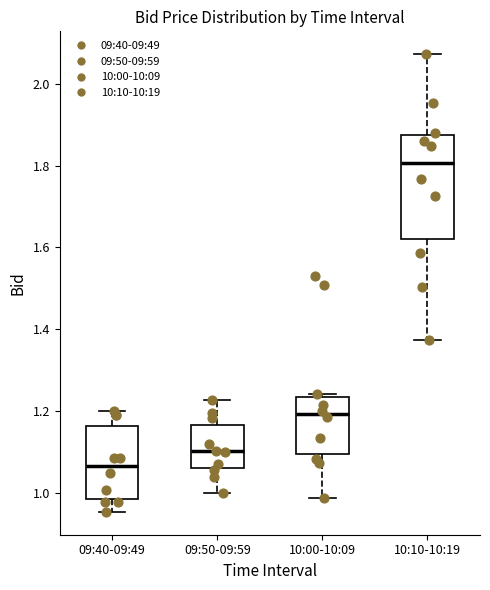

Where does the lower whisker of the box for 10:00-10:09 end on the y-axis? The values are not printed on the chart, so give them approximately, as read against the axis.

0.98